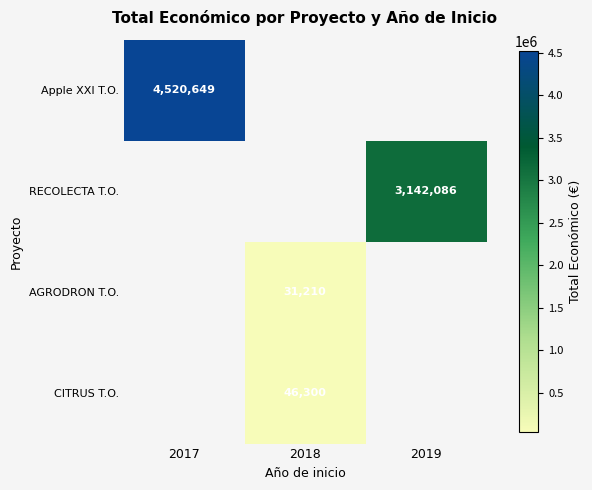

Which has a higher value, 2018 or 2019?

2019